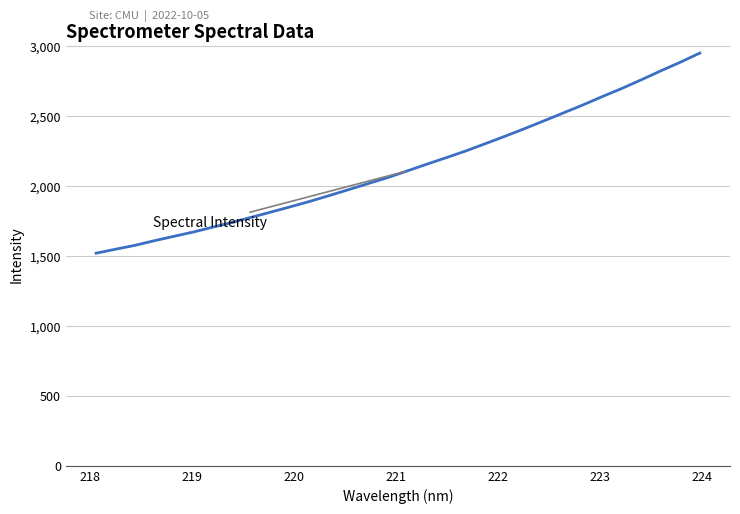

What is the difference between the maximum and minimum values?

1429.7